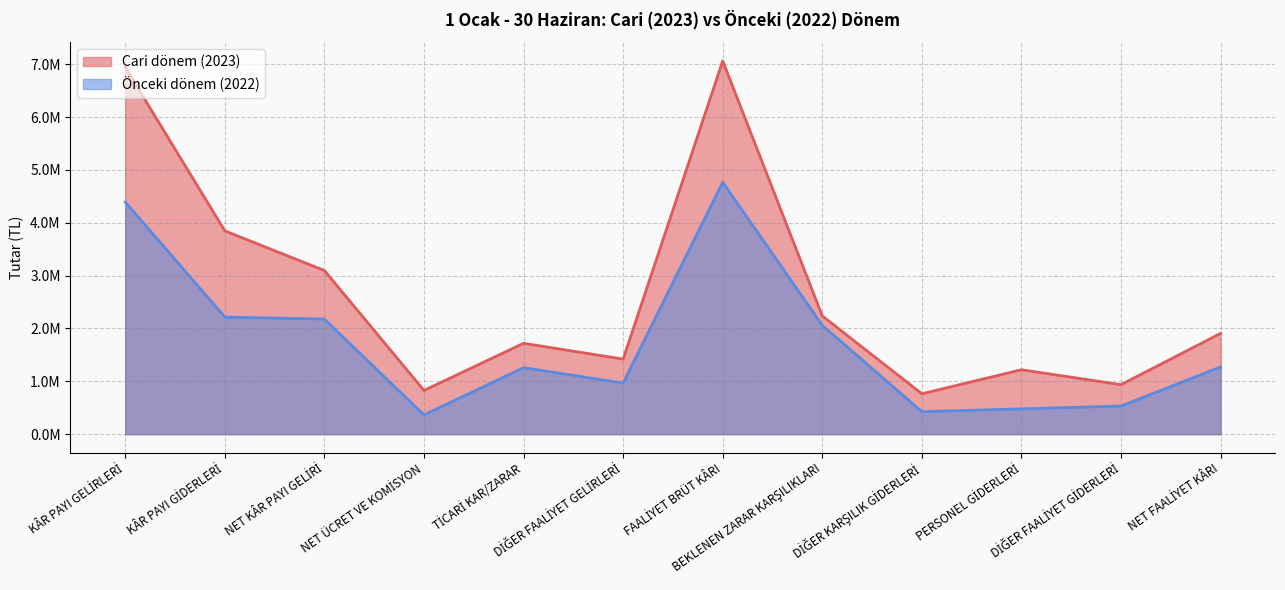

What is the label of the 2nd point from the left?

KÂR PAYI GİDERLERİ